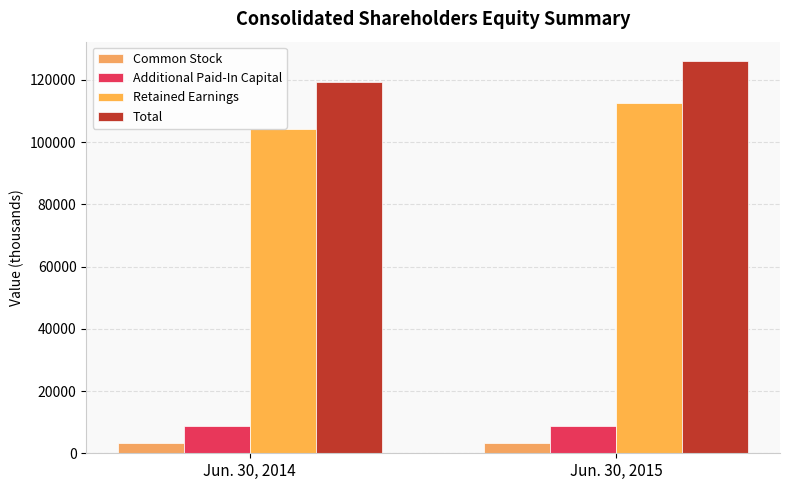

What is the spread (max minus min) of values at Jun. 30, 2014?

116165